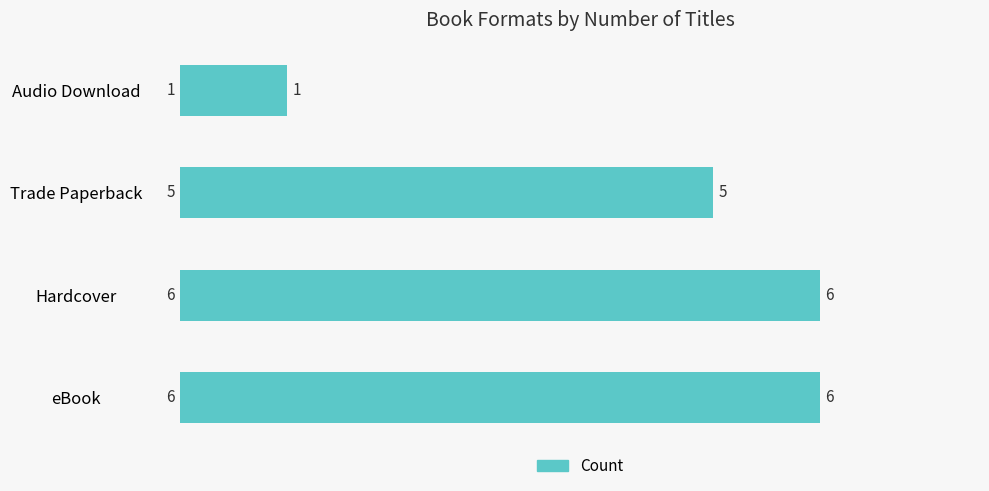

The chart shows a value of 7 at Trade Paperback. True or false?

False